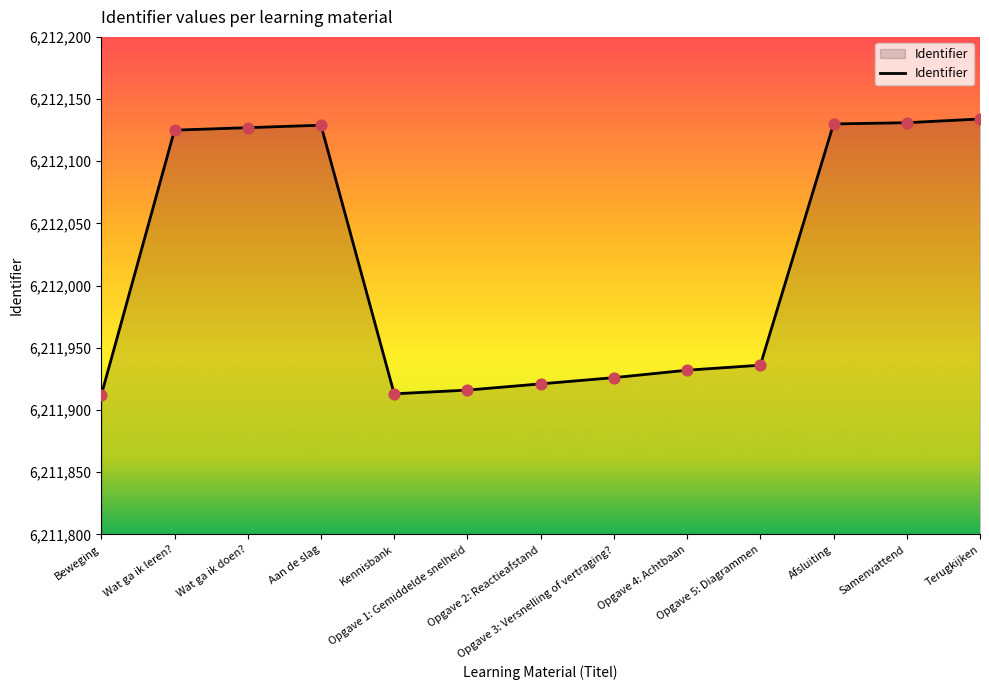

Between Beweging and Wat ga ik doen?, which is larger?

Wat ga ik doen?